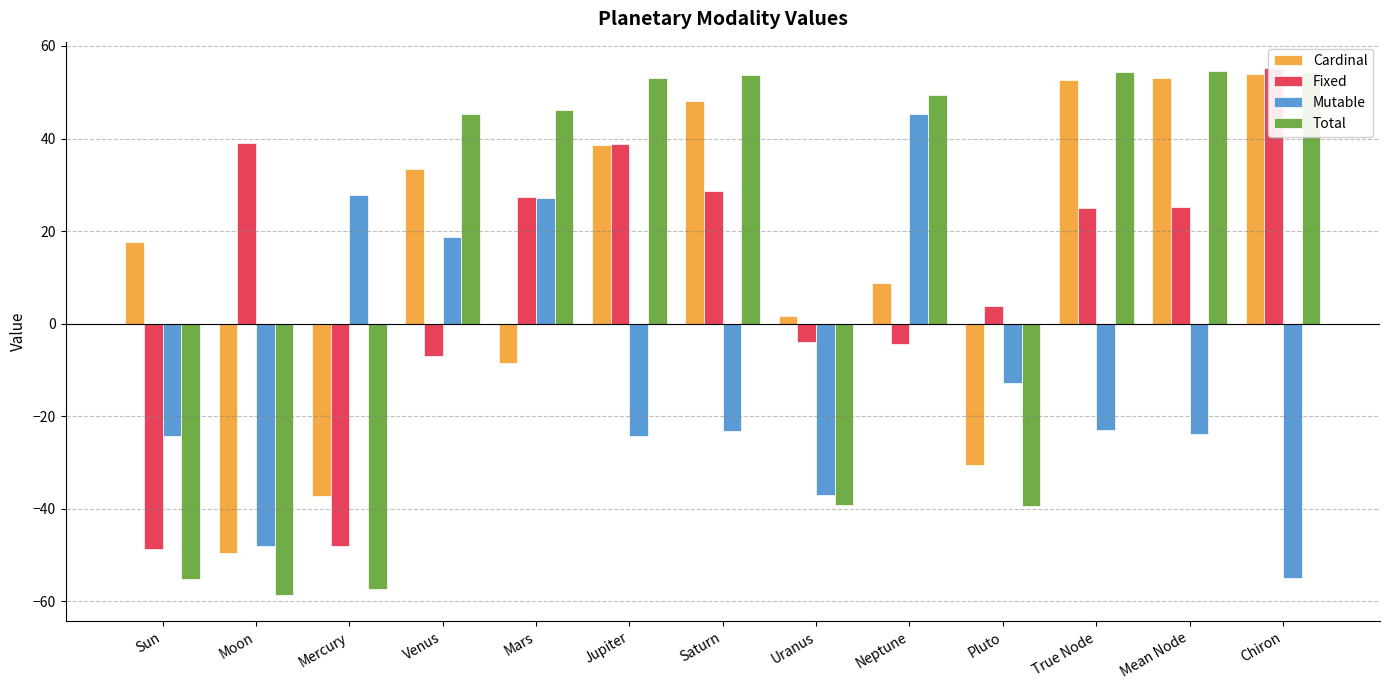

Read the Cardinal value at Mean Node.

53.1